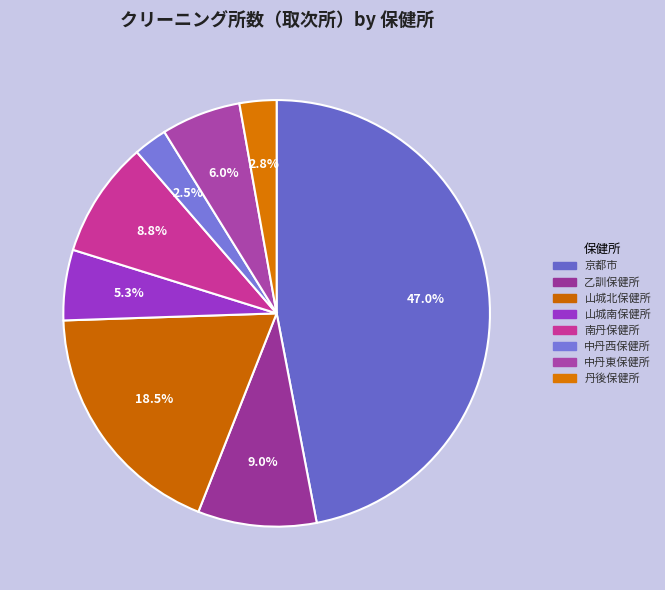

Is it true that 中丹西保健所 is 1% of the pie?

False